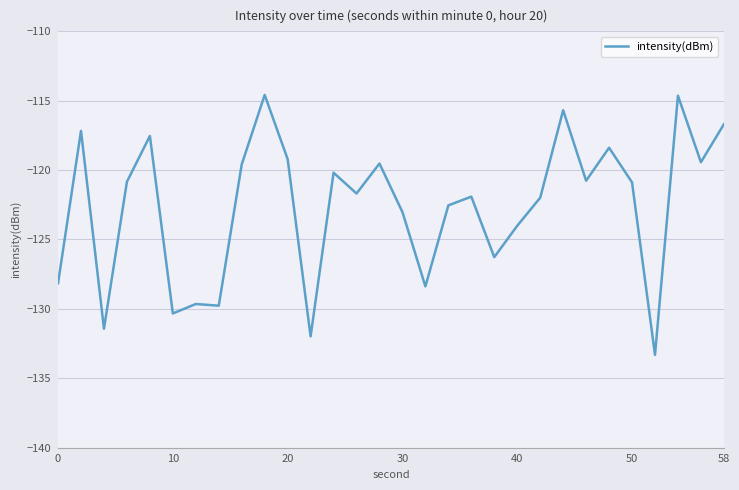

What is the maximum value shown in the chart?

-114.6